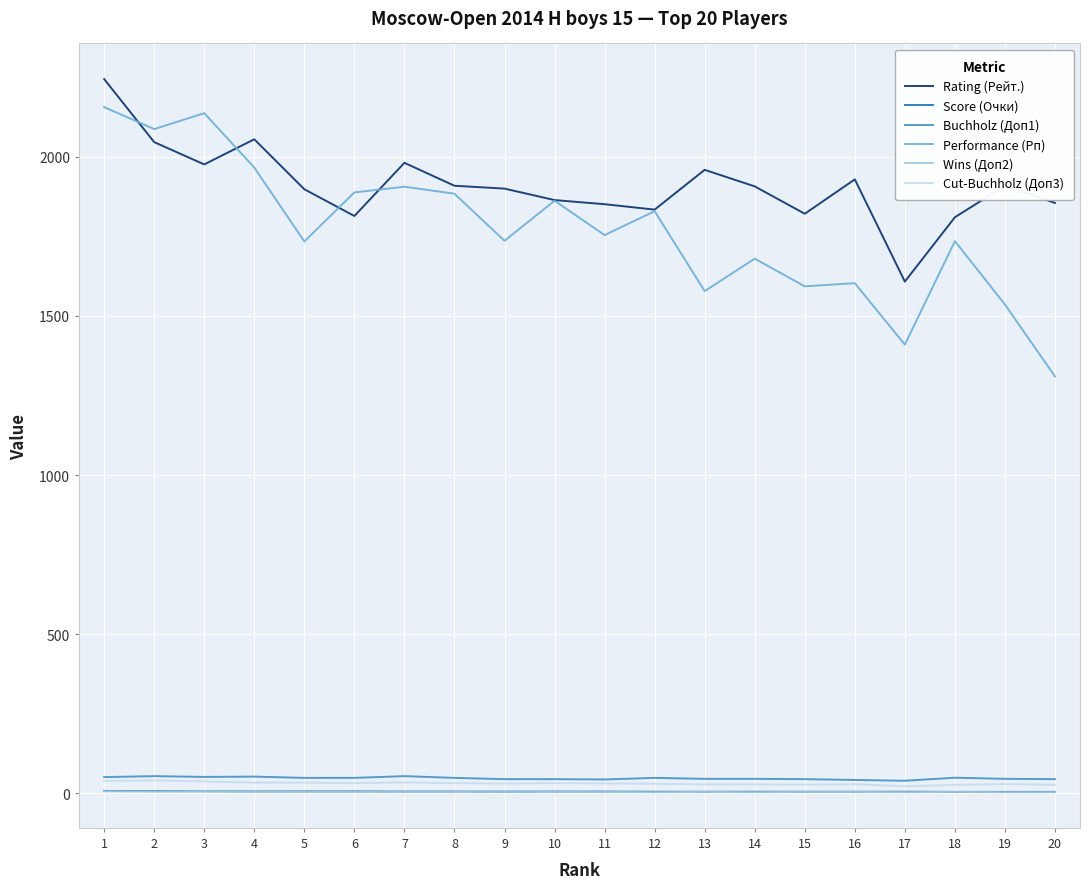

What is the greatest value displayed?

2244.0